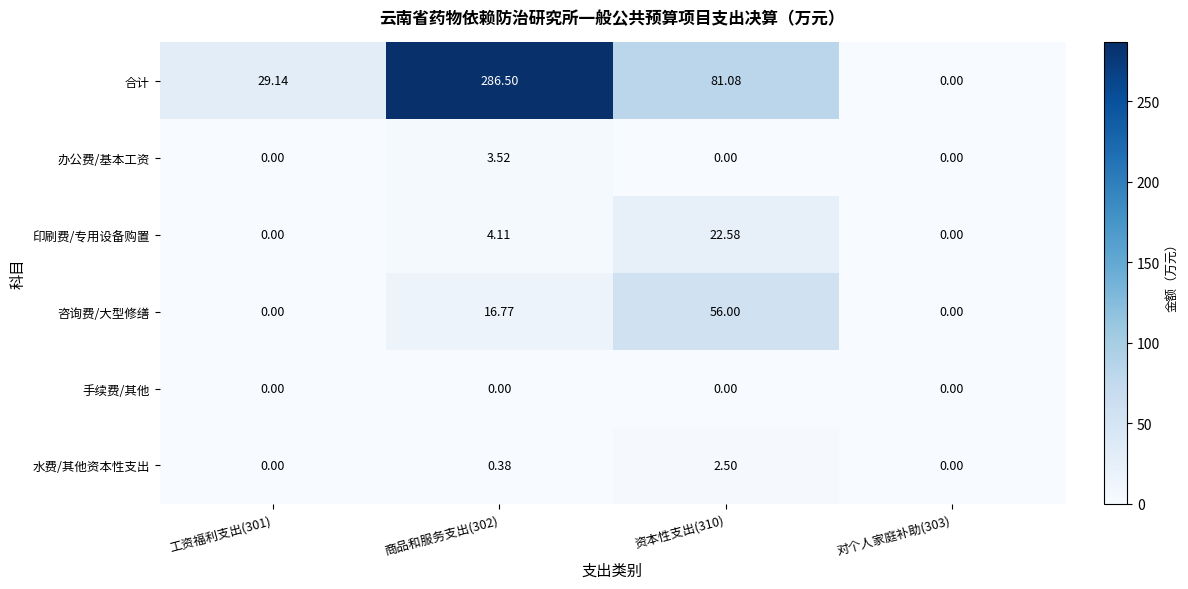

Rank the series by their maximum value, from lowest to highest.

手续费/其他, 水费/其他资本性支出, 办公费/基本工资, 印刷费/专用设备购置, 咨询费/大型修缮, 合计